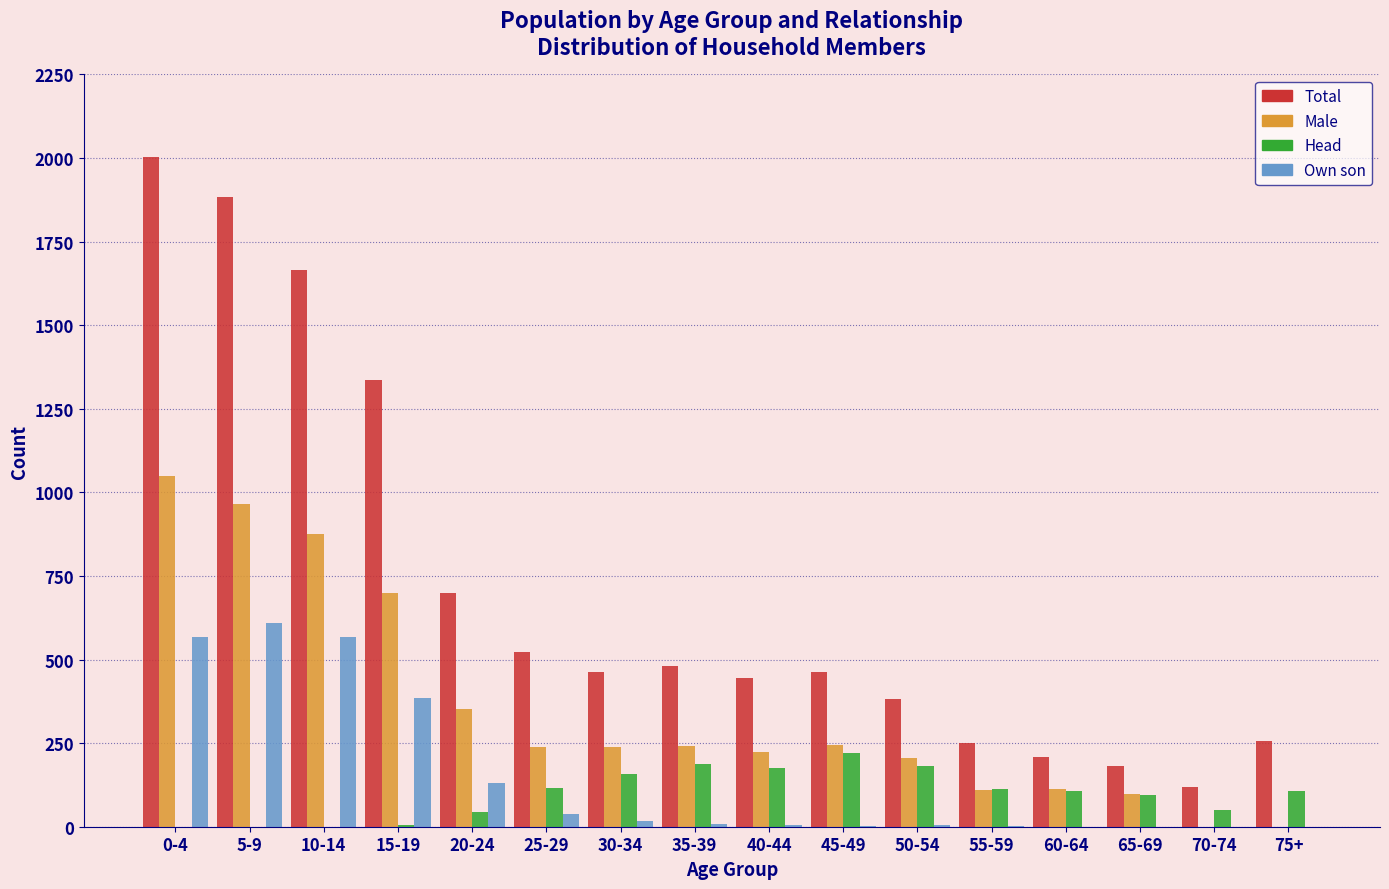

The value of Head at 5-9 is -153. True or false?

False